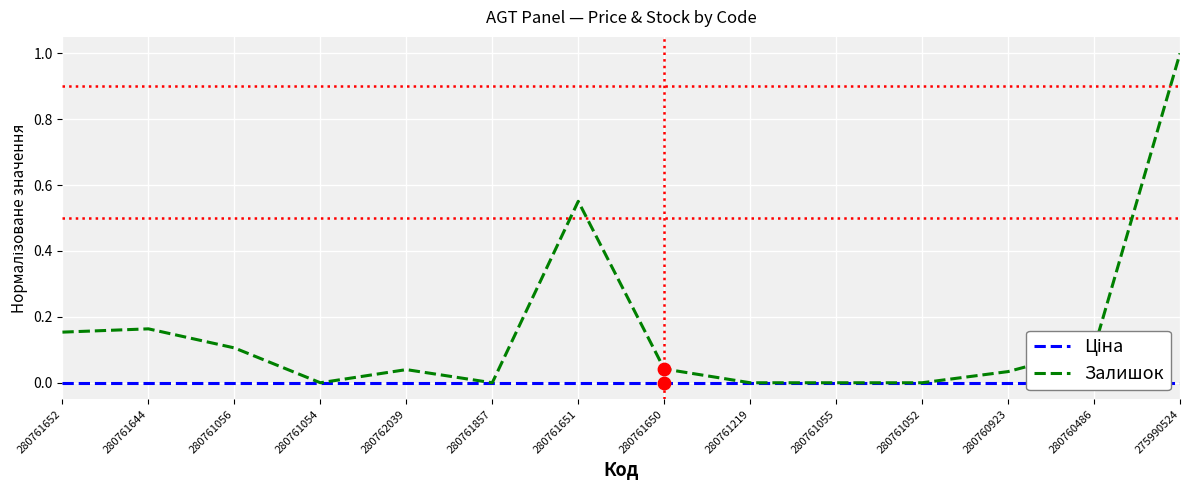

At how many categories does at least one series exceed 0?

9